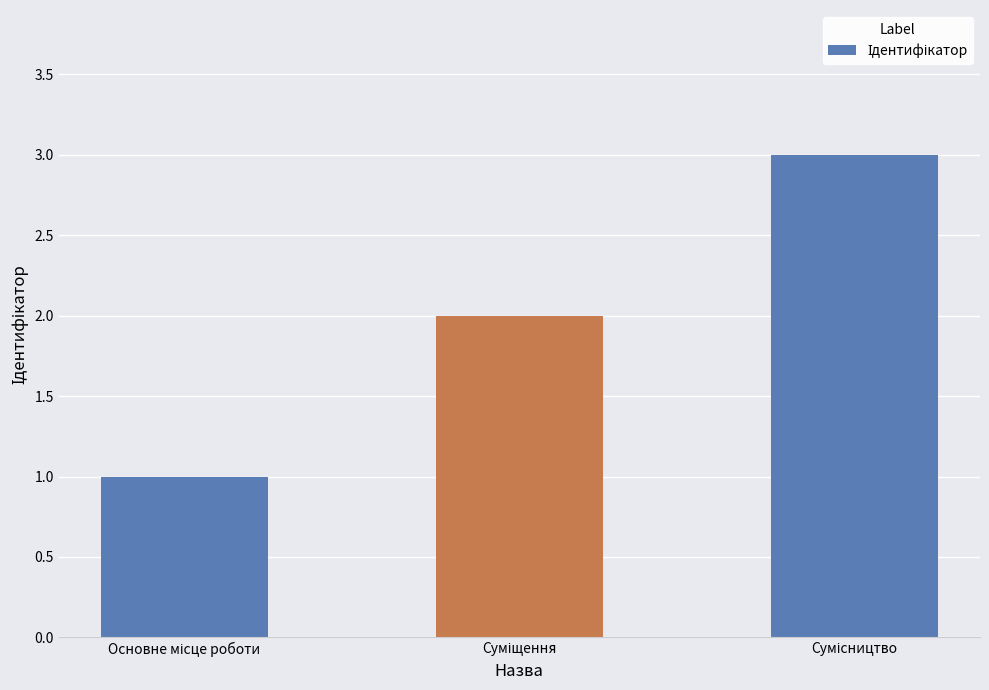

What is the greatest value displayed?

3